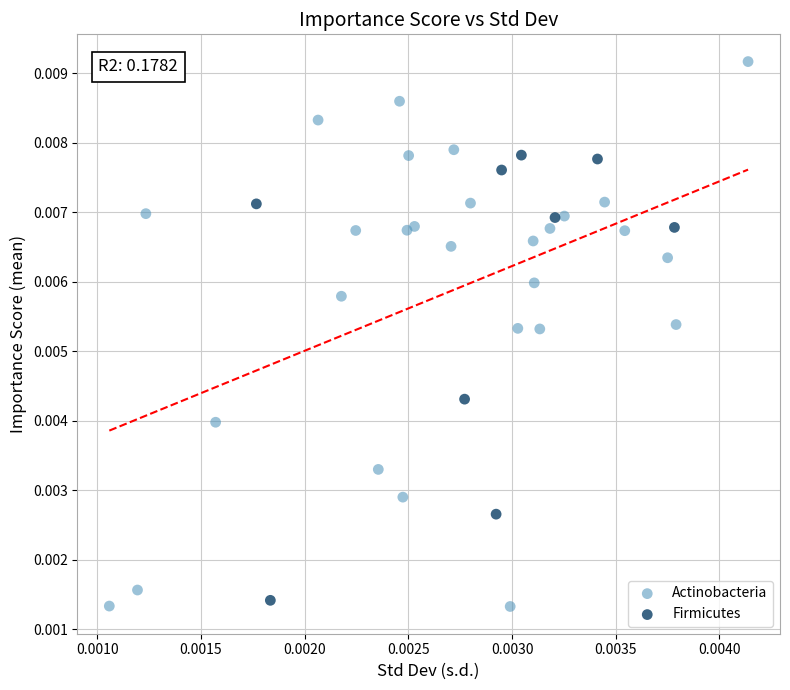

Which series reaches the maximum Y coordinate?

Actinobacteria